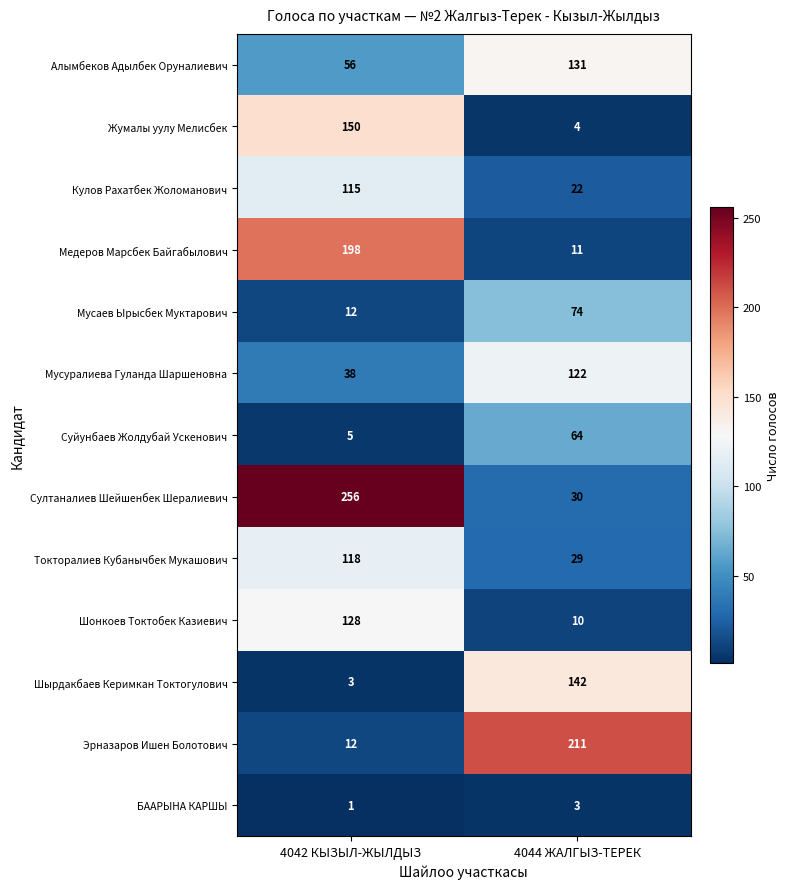

What is the minimum value shown in the chart?

1